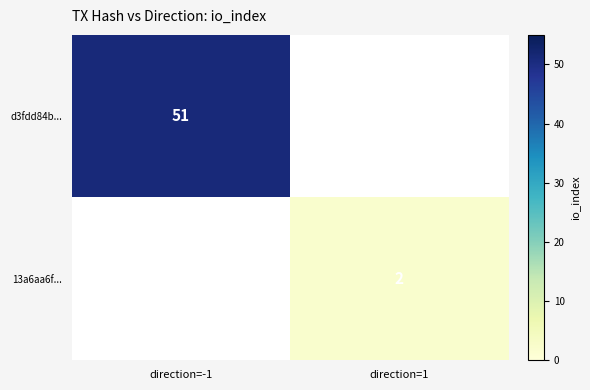

At which category does the chart reach its minimum across all series?

direction=1